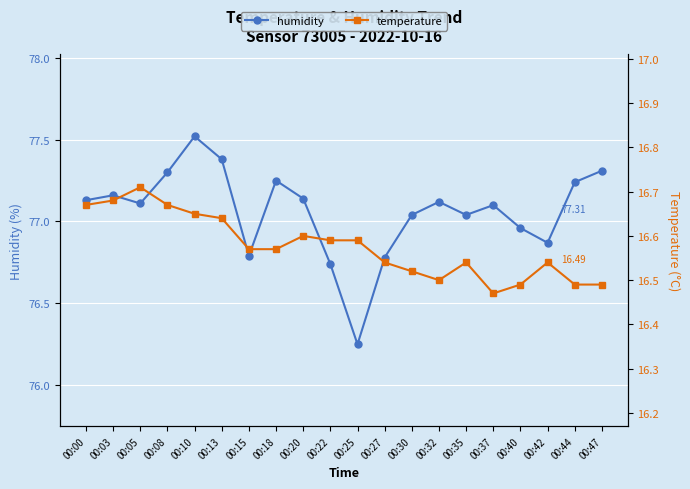

True or false: temperature has a value of 16.6 at 00:22.

True